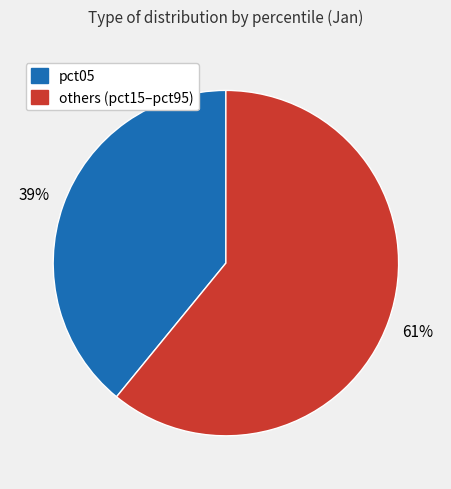

To the nearest percent, what is the average slice percentage?

50%